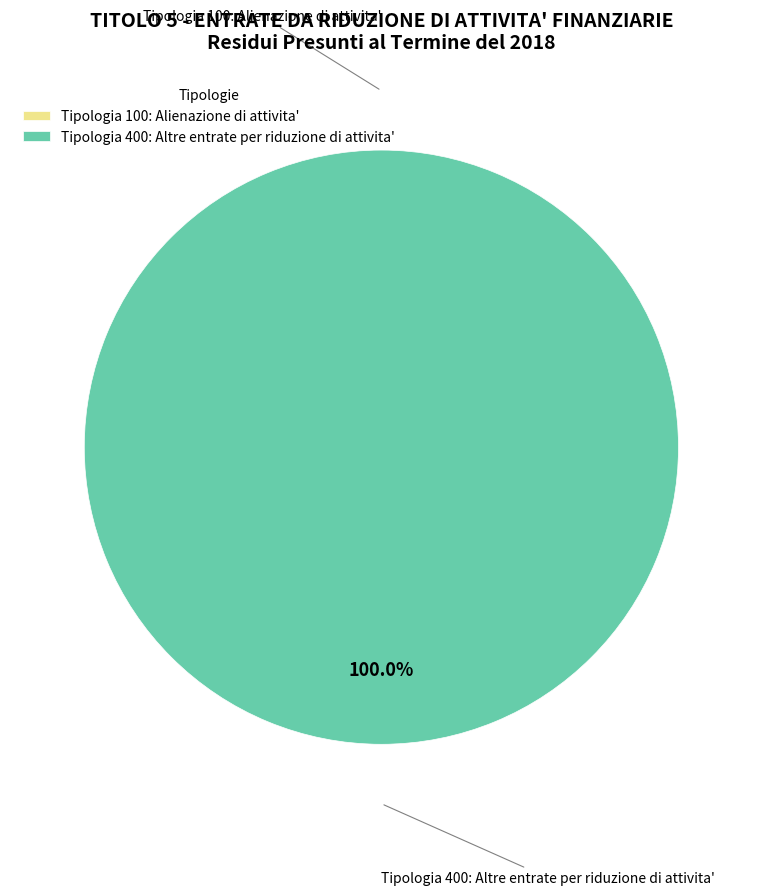

What is the largest slice in the pie chart?

Tipologia 400: Altre entrate per riduzione di attivita'